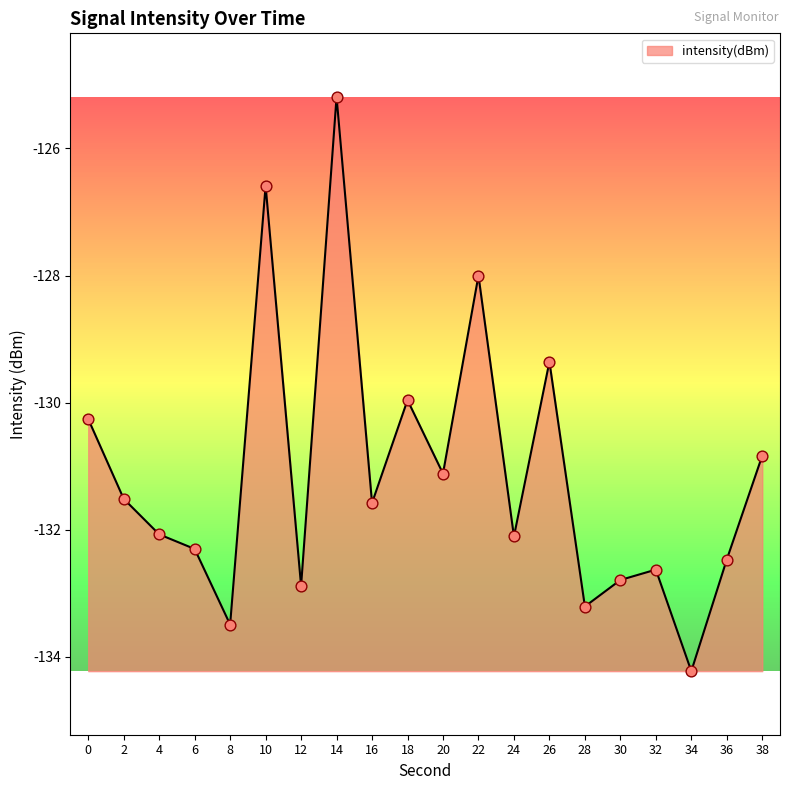

What is the change in value from 24 to 38?

+1.3